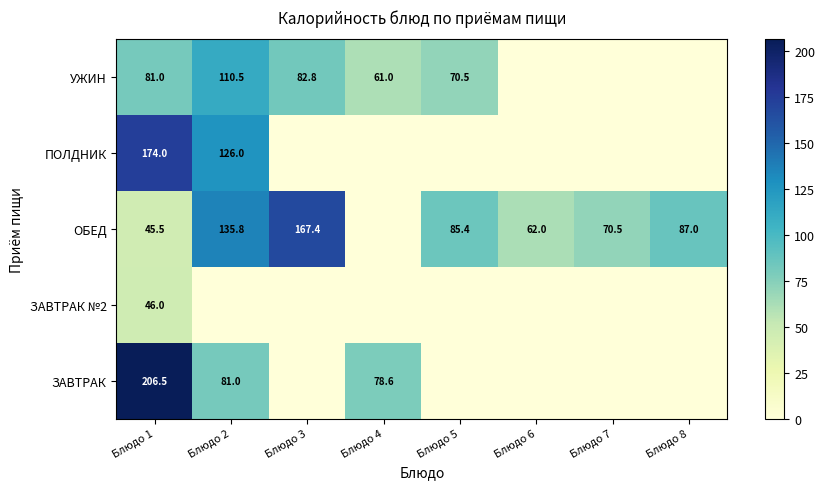

The value of УЖИН at Блюдо 1 is 81.0. True or false?

True